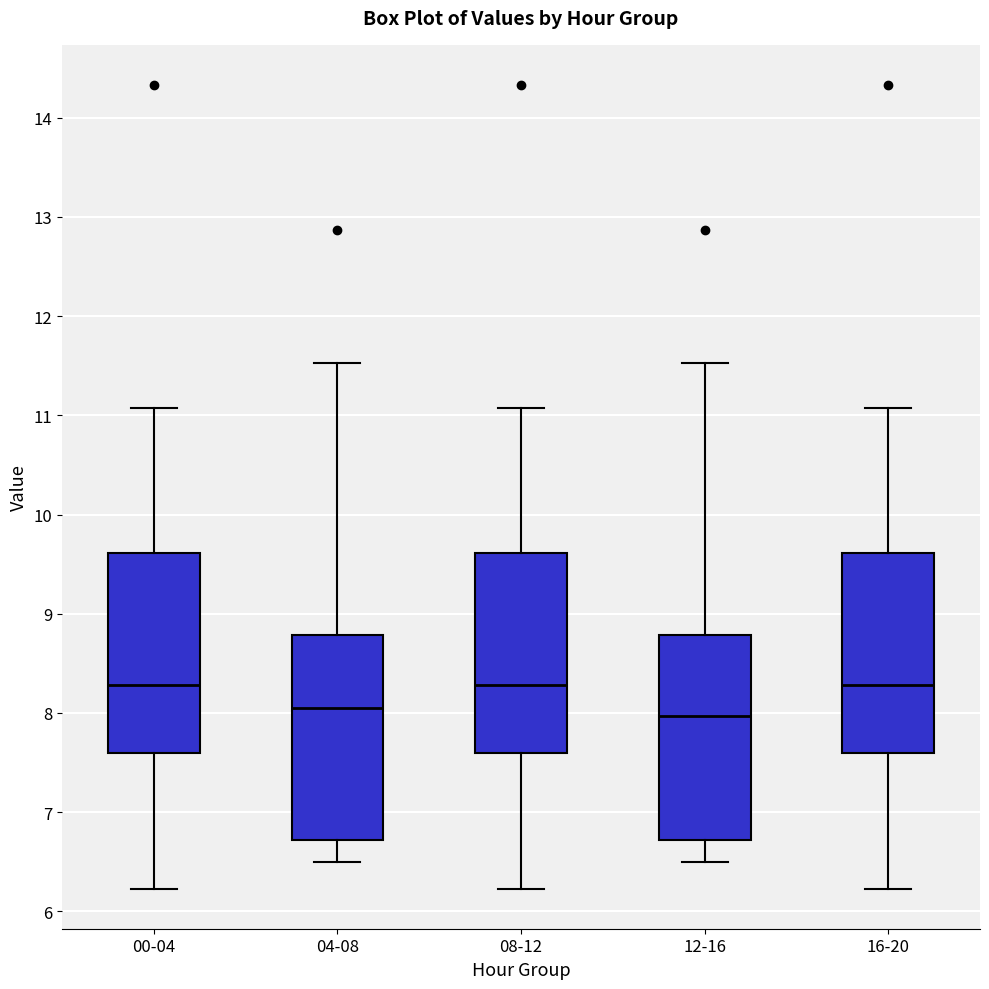

Reading left to right, read every box against the y-axis: the position of its median line, the range the box covers, and the ends of its whiskers. The values are not printed on the chart, so give them approximately, as read against the axis.

00-04: median 8.3, box 7.6 to 9.6, whiskers 6.2 to 11.1
04-08: median 8.1, box 6.7 to 8.8, whiskers 6.5 to 11.5
08-12: median 8.3, box 7.6 to 9.6, whiskers 6.2 to 11.1
12-16: median 8.0, box 6.7 to 8.8, whiskers 6.5 to 11.5
16-20: median 8.3, box 7.6 to 9.6, whiskers 6.2 to 11.1